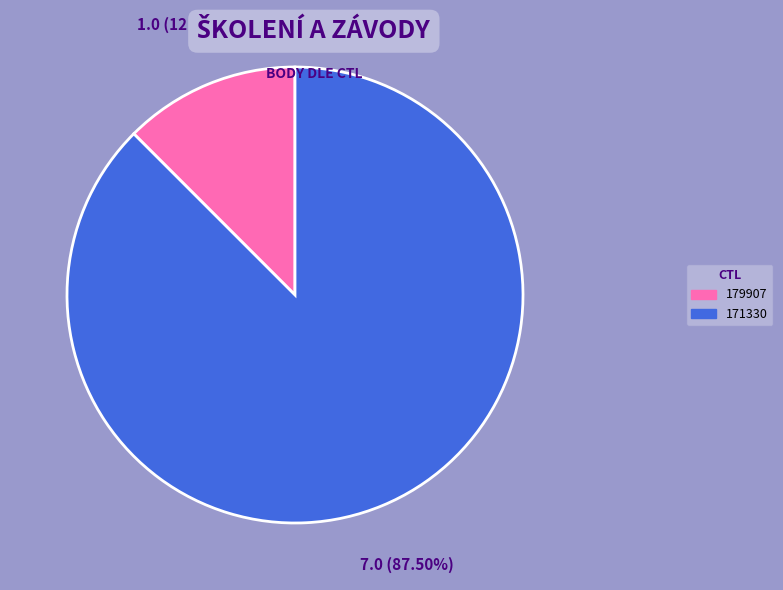

Do 171330 and 179907 together represent more than half of the pie?

Yes